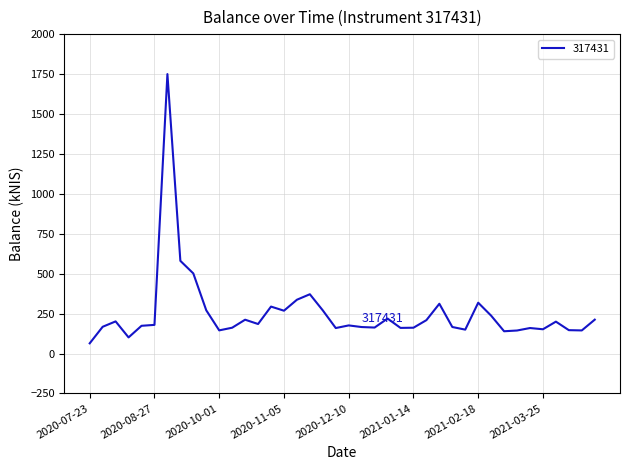

What is the smallest value displayed?

64.2